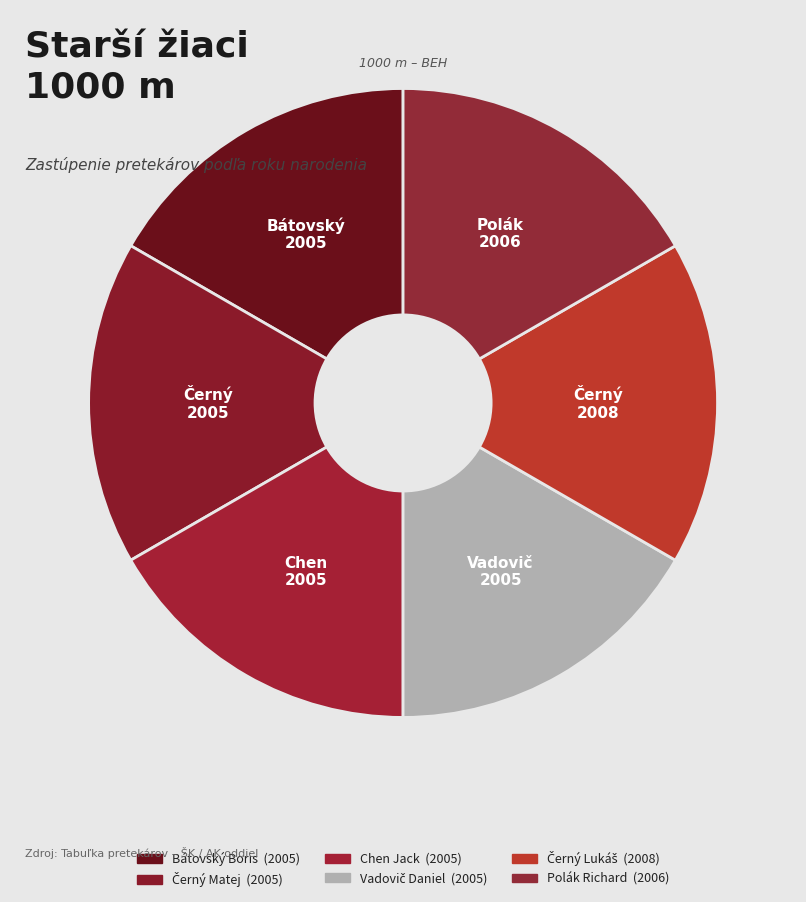

Count the number of slices in the pie.

6